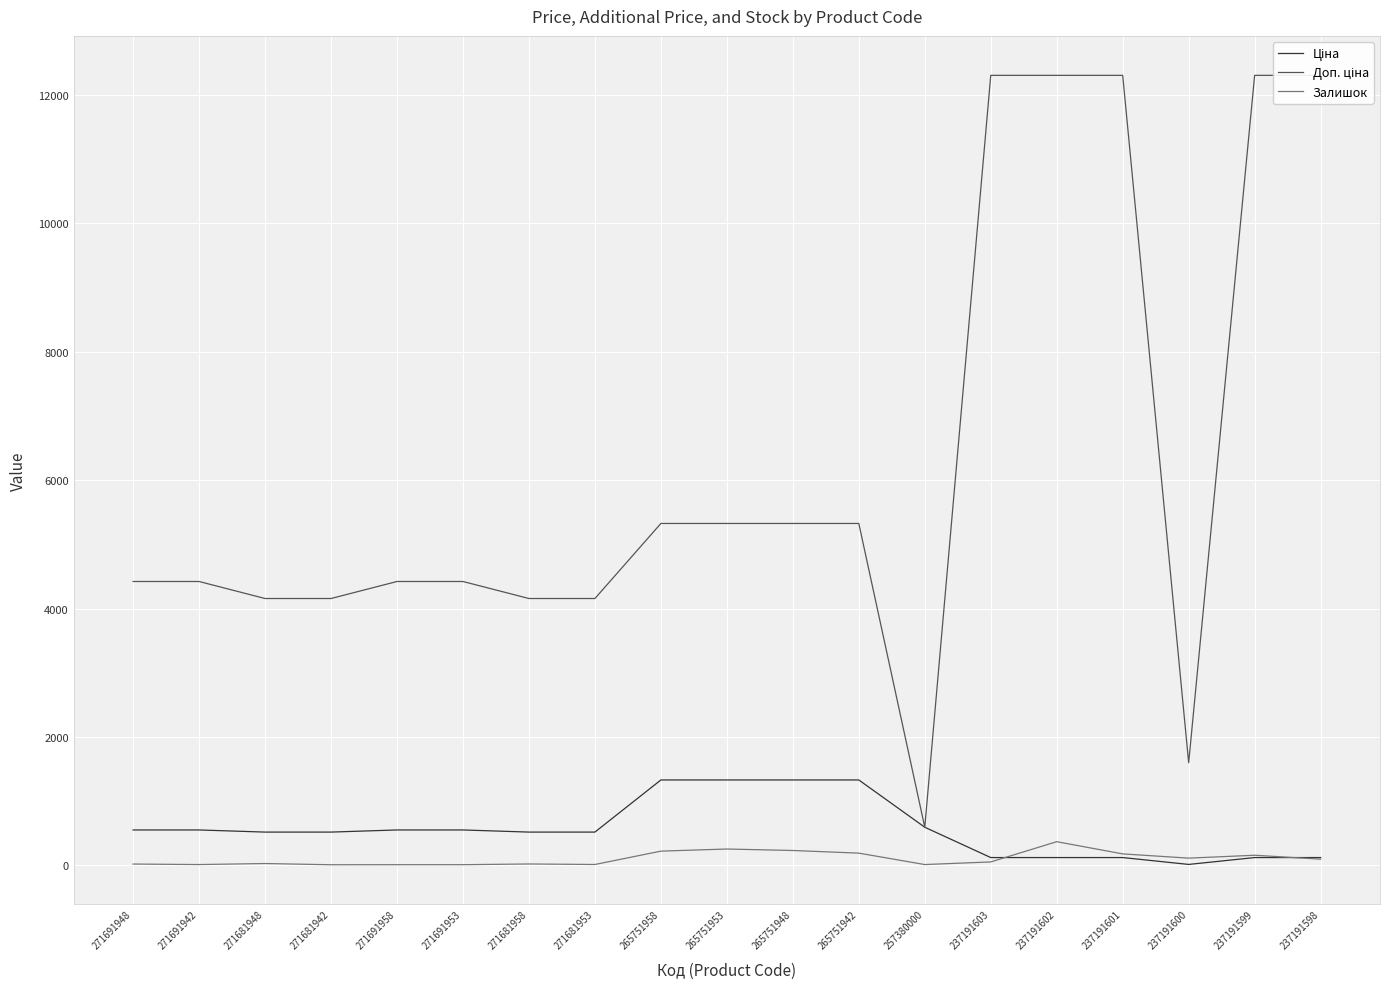

At which label does Доп. ціна first exceed 4421?

271691948